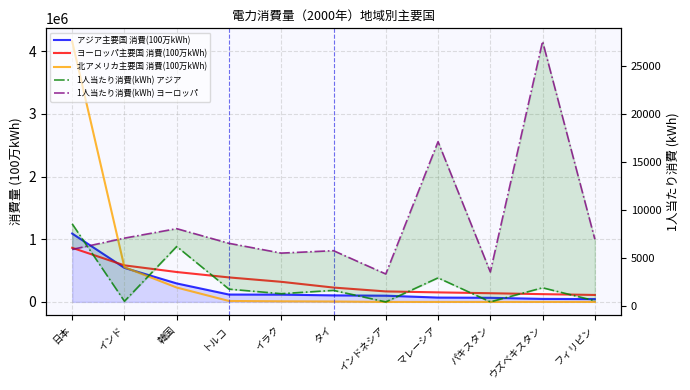

How many lines are shown in the chart?

5